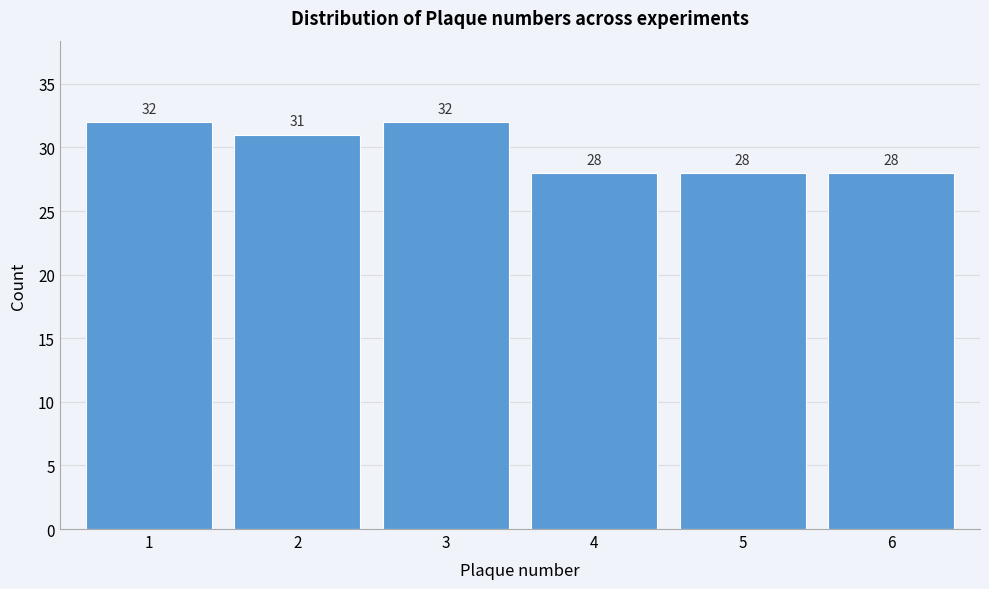

Reading right to left, transcribe all the data shown in this chart.

6=28	5=28	4=28	3=32	2=31	1=32